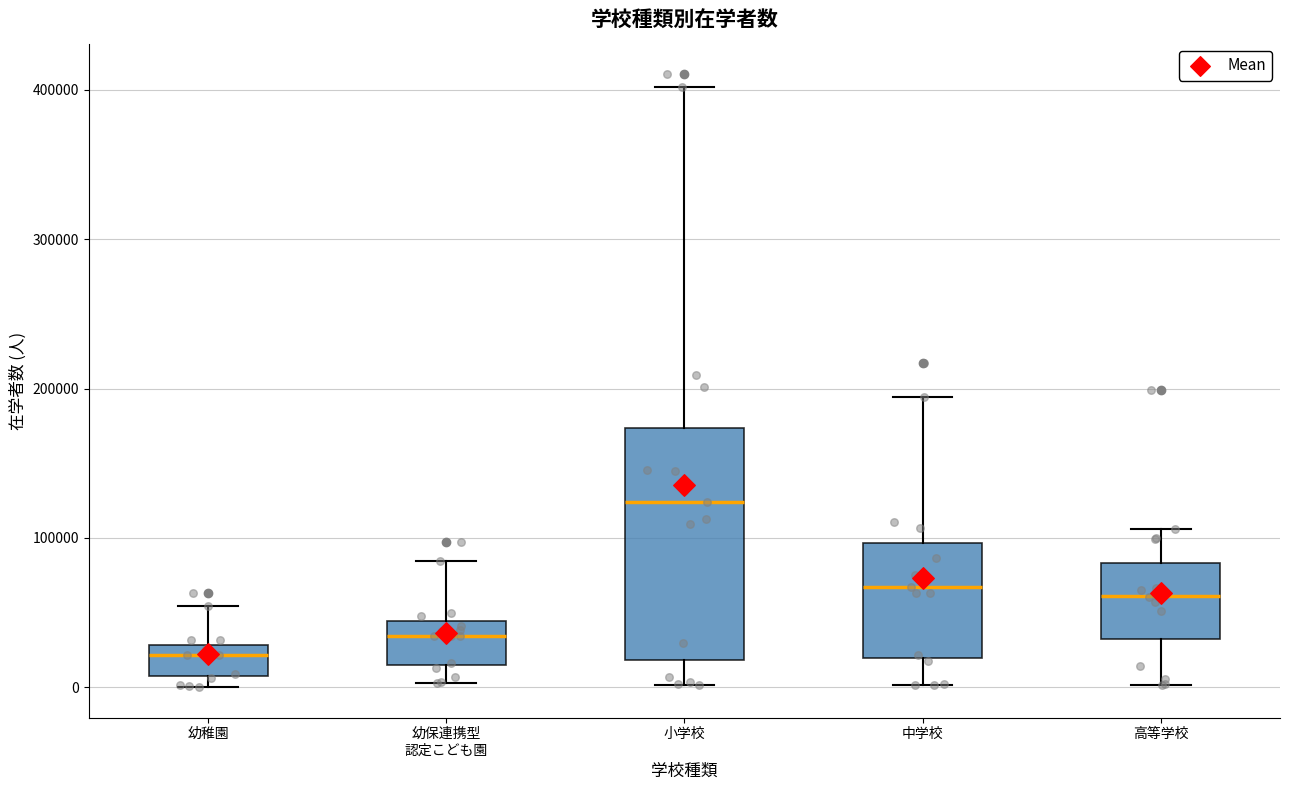

Which box's median line is the lowest?

幼稚園